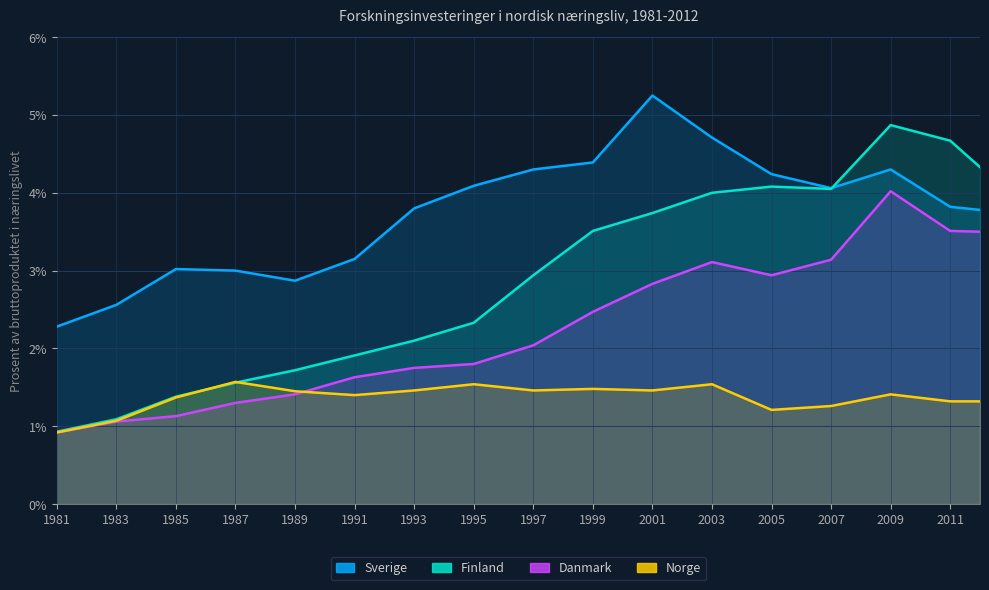

Rank the series by their maximum value, from lowest to highest.

Norge, Danmark, Finland, Sverige